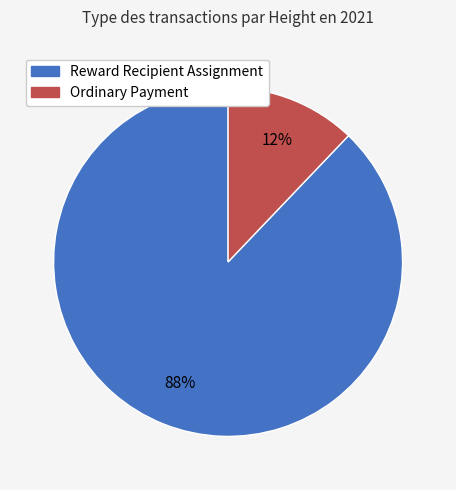

Is there a majority slice in this chart?

Yes